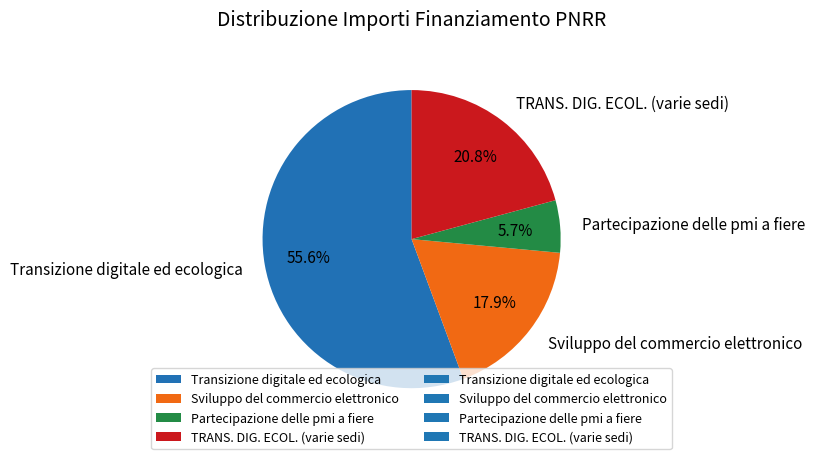

To the nearest percent, what is the average slice percentage?

25%